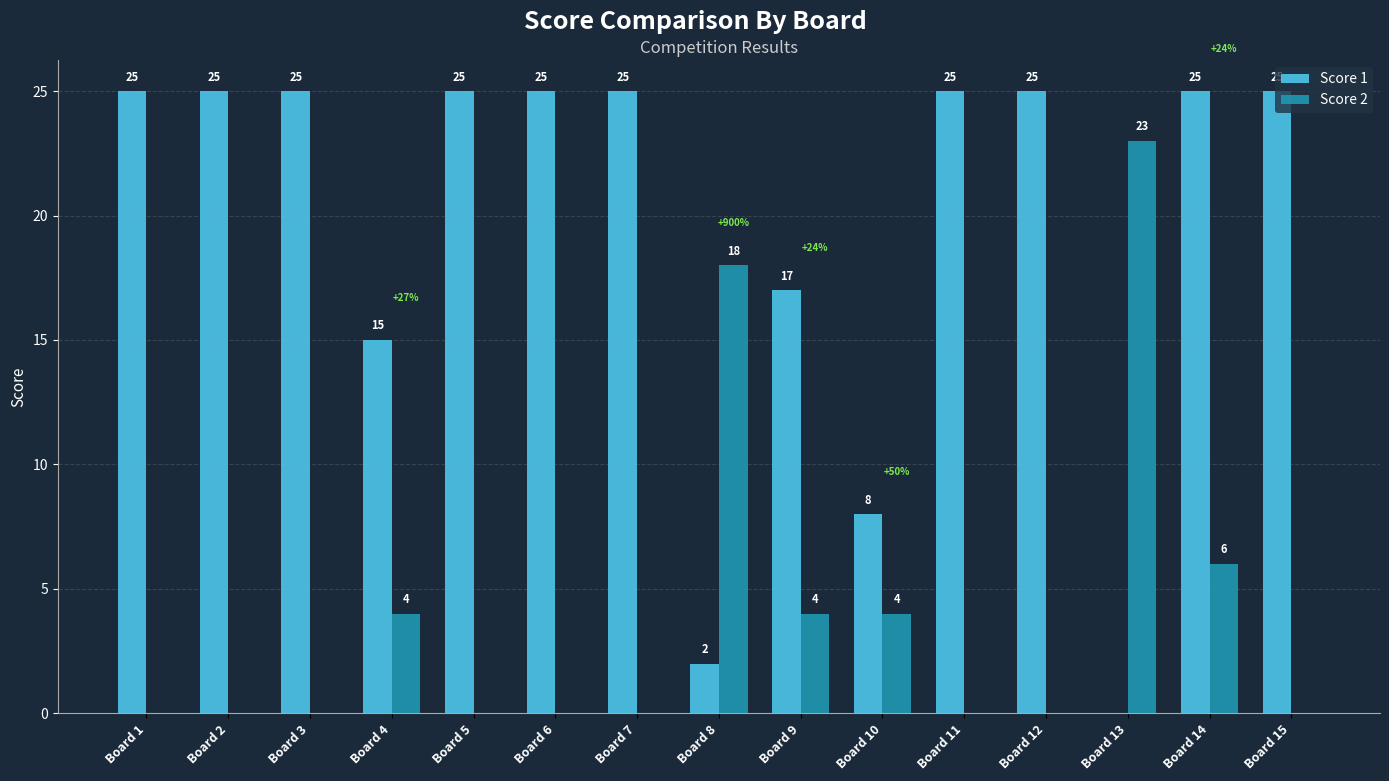

What are all the series names shown in the legend?

Score 1, Score 2